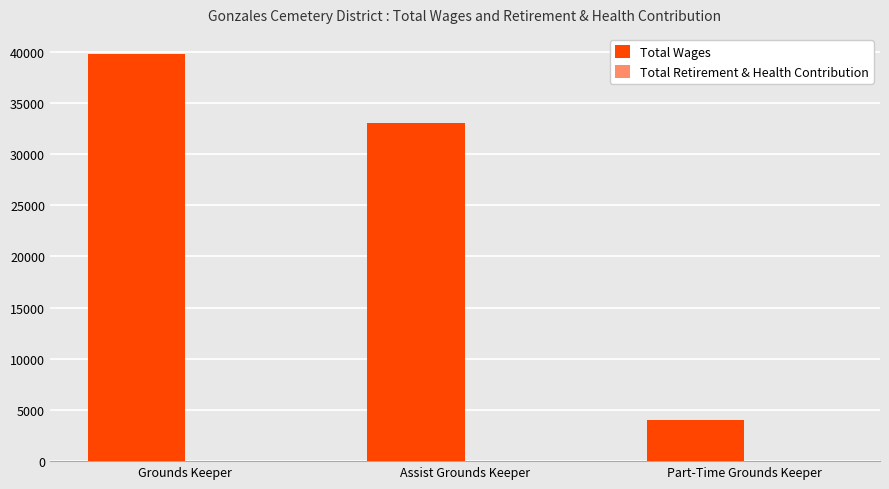

List the labels in order of value, largest first.

Grounds Keeper, Assist Grounds Keeper, Part-Time Grounds Keeper